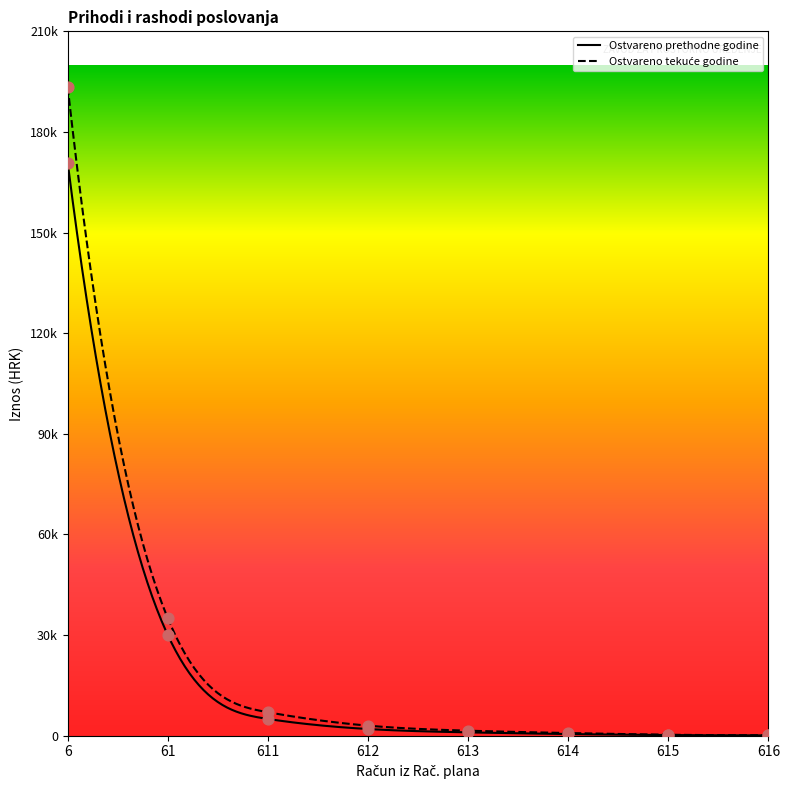

Which series contains the highest Y value?

Ostvareno u izvještajnom razdoblju tekuće godine